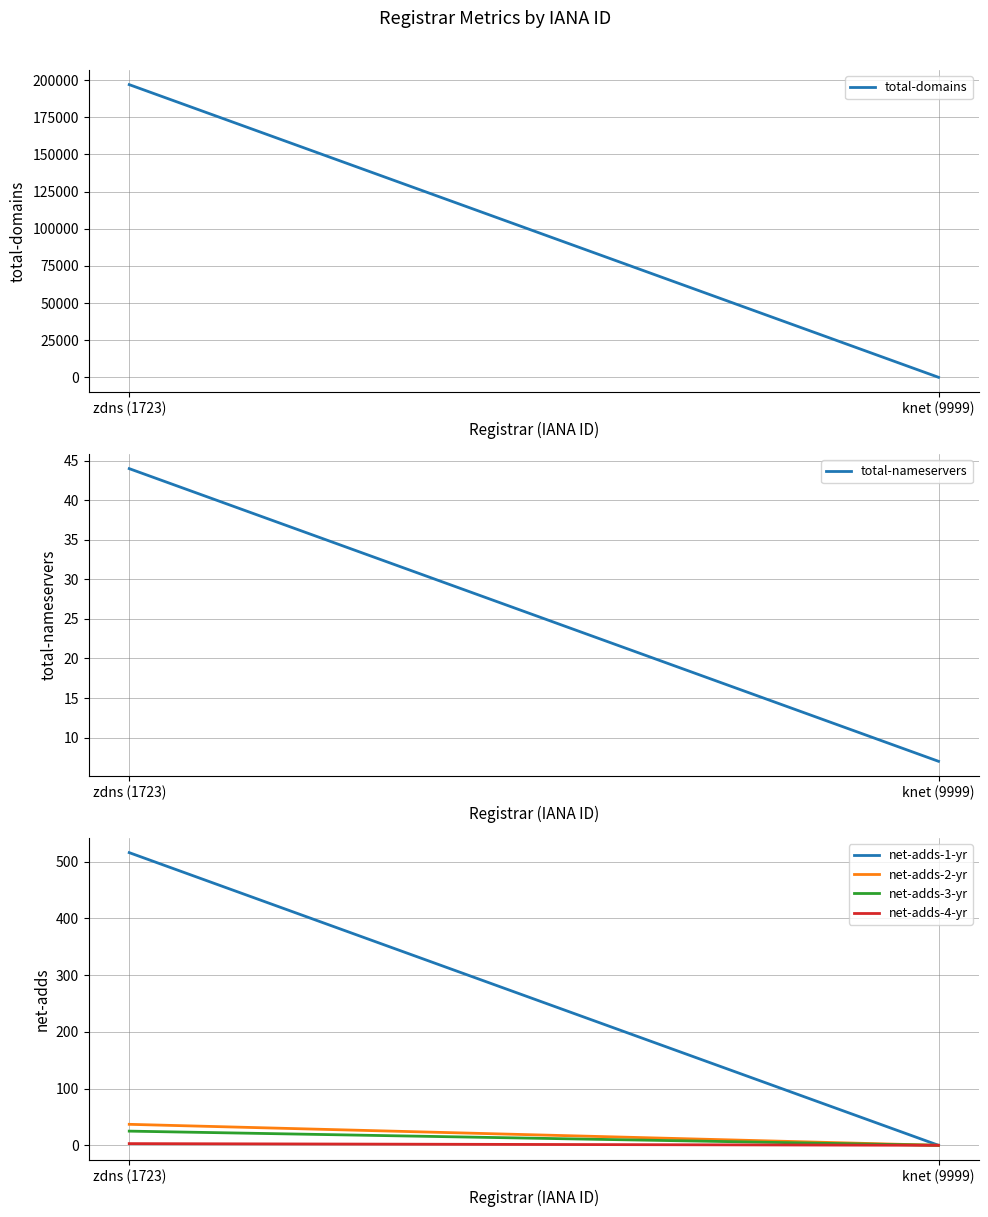

What is the difference between the maximum and minimum values in the net-adds-4-yr series?

3